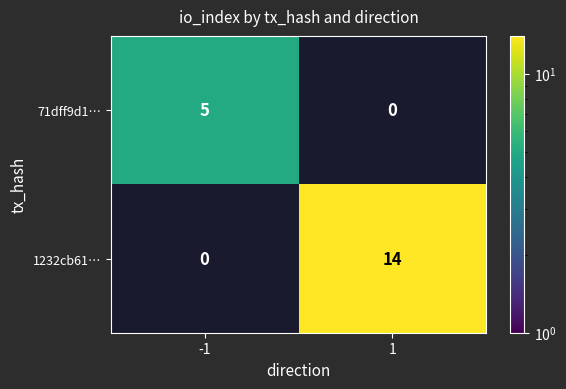

What is the minimum value shown in the chart?

5.0